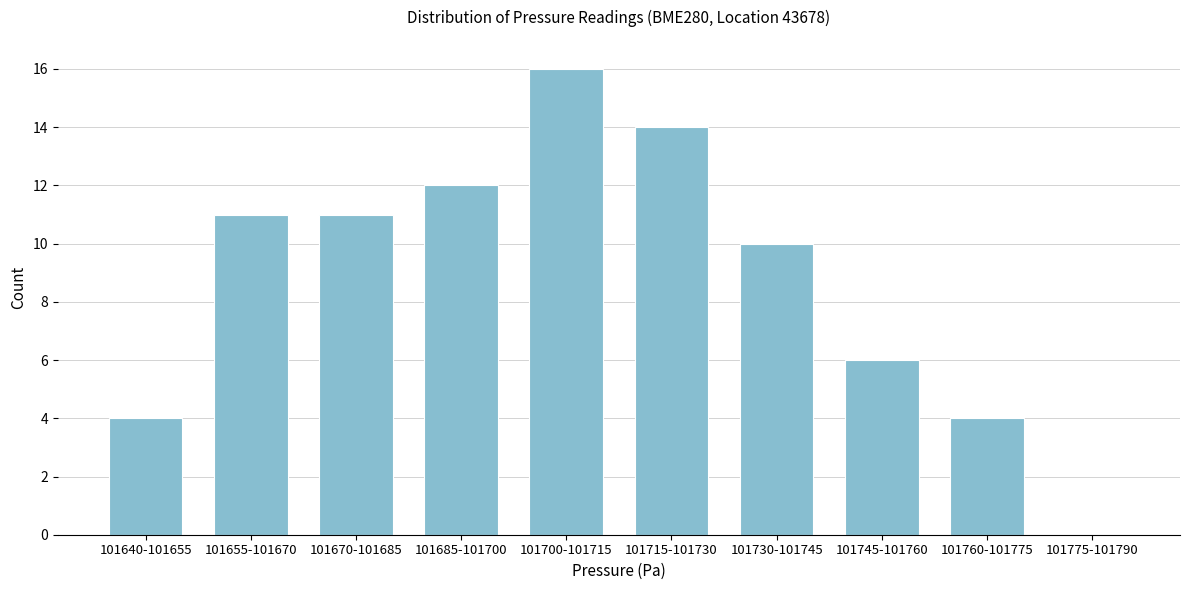

Reading left to right, what are all the values shown in this chart?

101640-101655=4	101655-101670=11	101670-101685=11	101685-101700=12	101700-101715=16	101715-101730=14	101730-101745=10	101745-101760=6	101760-101775=4	101775-101790=0